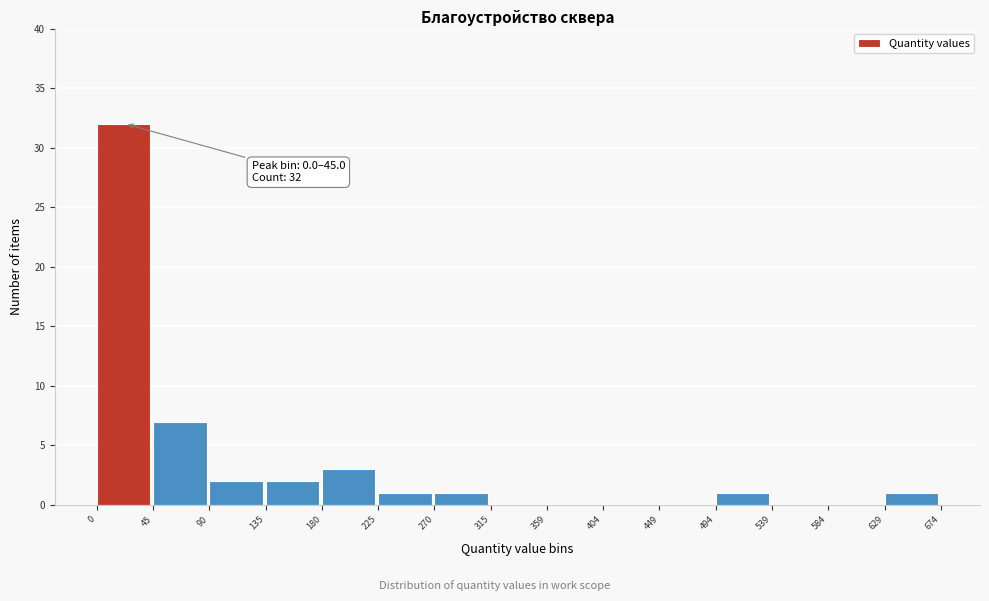

Which range on the x-axis has the tallest bar?

0 to 45